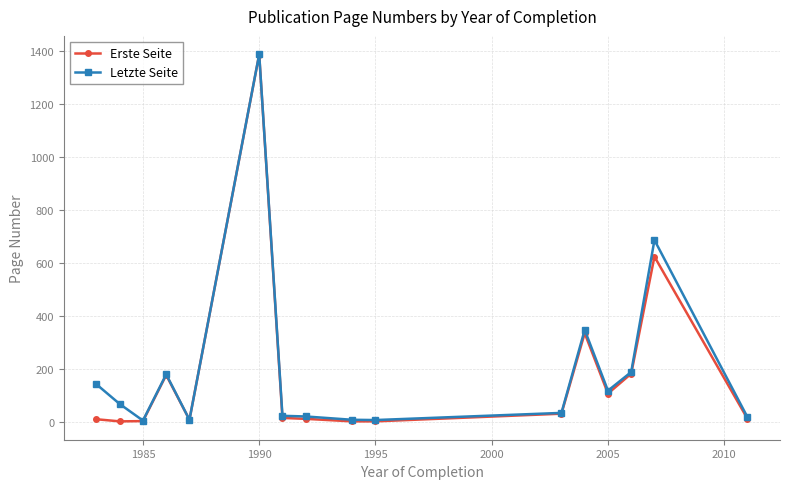

What is the highest value of the Letzte Seite series?

1388.0